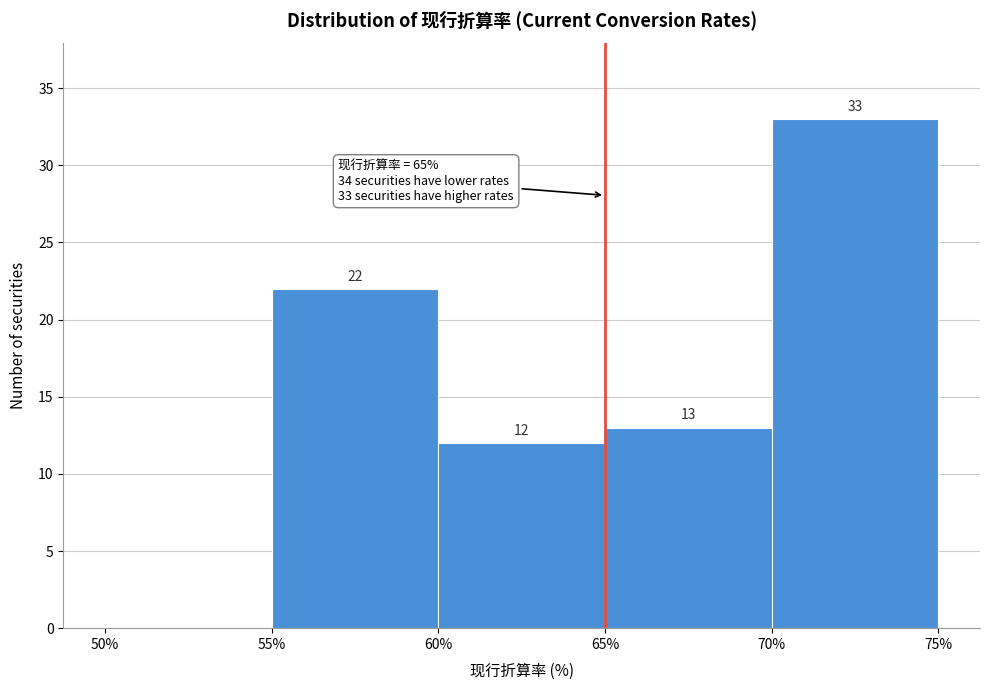

Over which range of the x-axis is the bar tallest?

70% to 75%